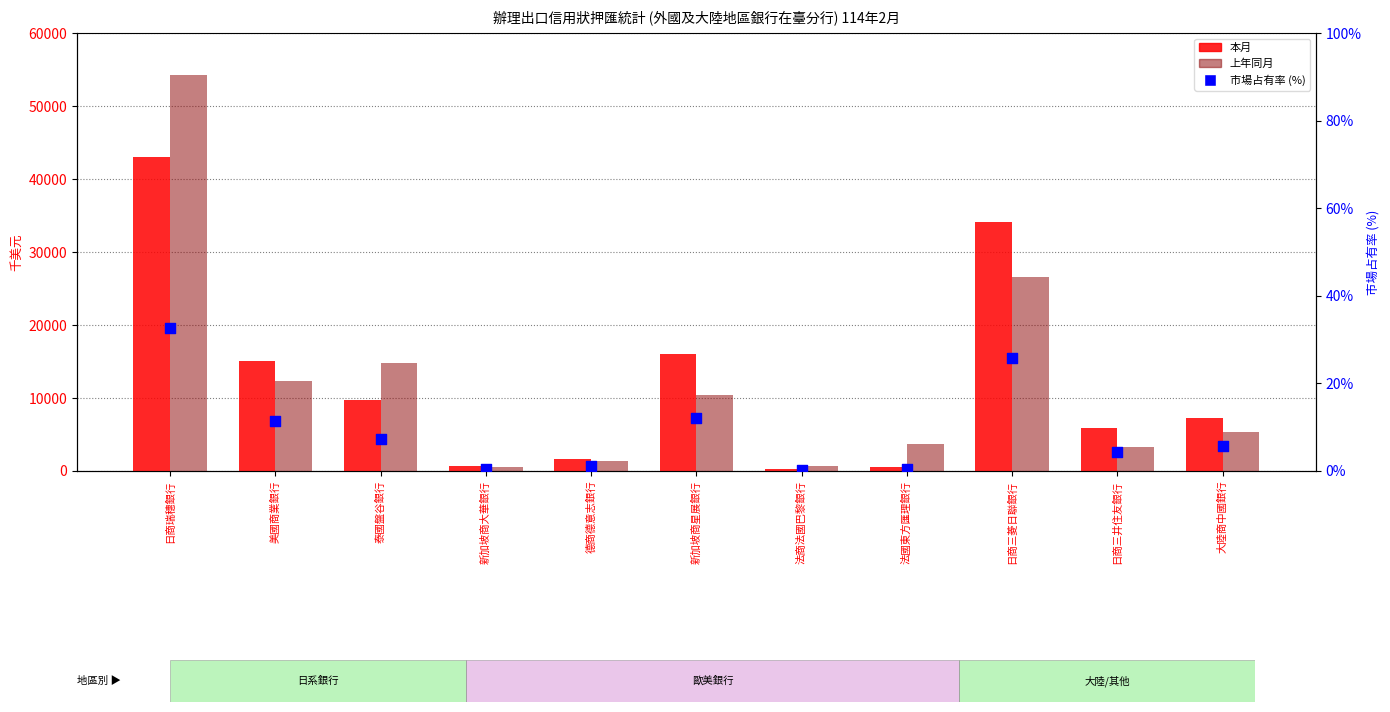

Which series reaches the minimum Y coordinate?

市場占有率 (%)